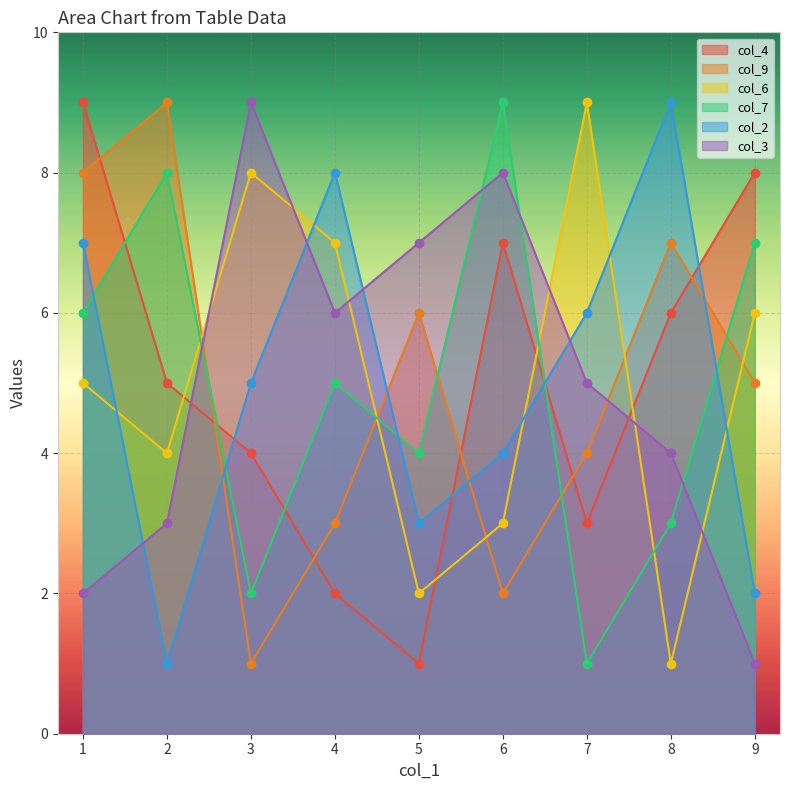

What is the difference between the col_9 values at 1 and 9?

3